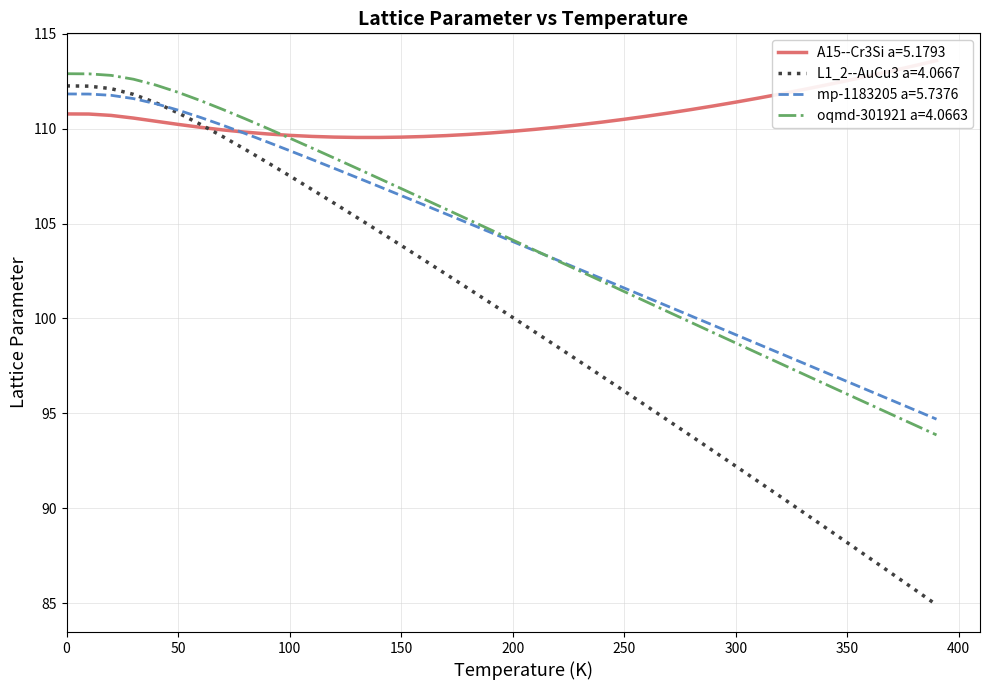

What is the highest value of the oqmd-301921 a=4.0663 series?

112.9